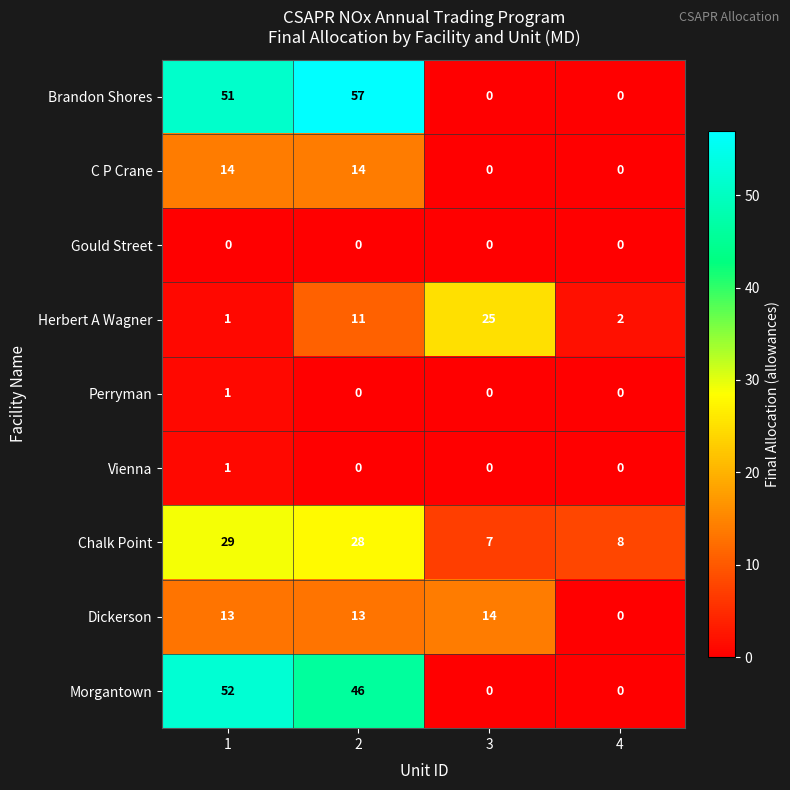

What is the highest value of the Herbert A Wagner series?

25